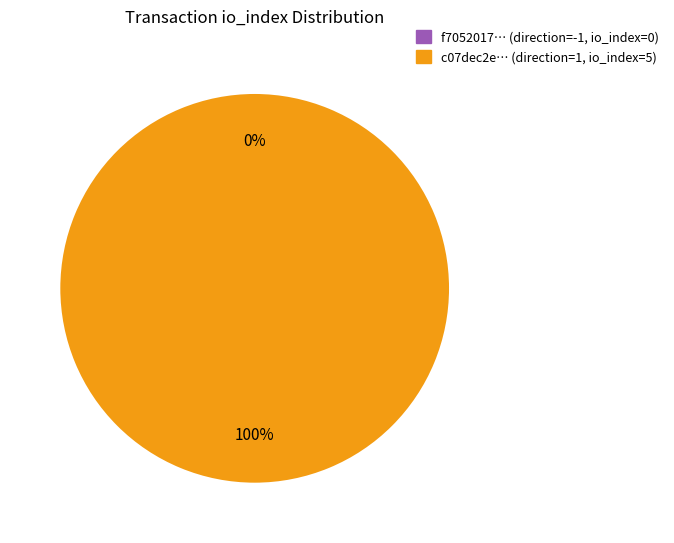

How many slices are in this pie chart?

2